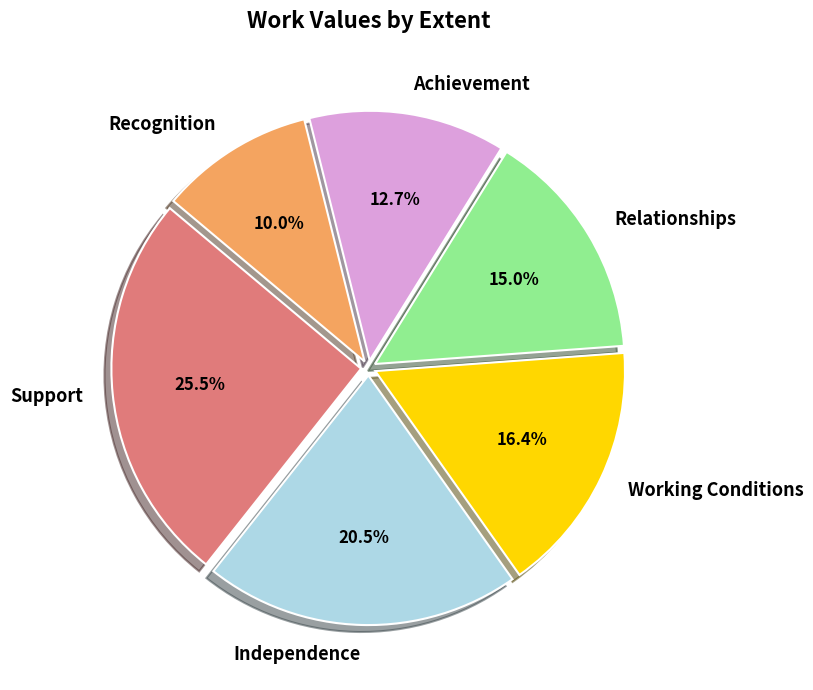

Is Working Conditions the majority of the pie?

No